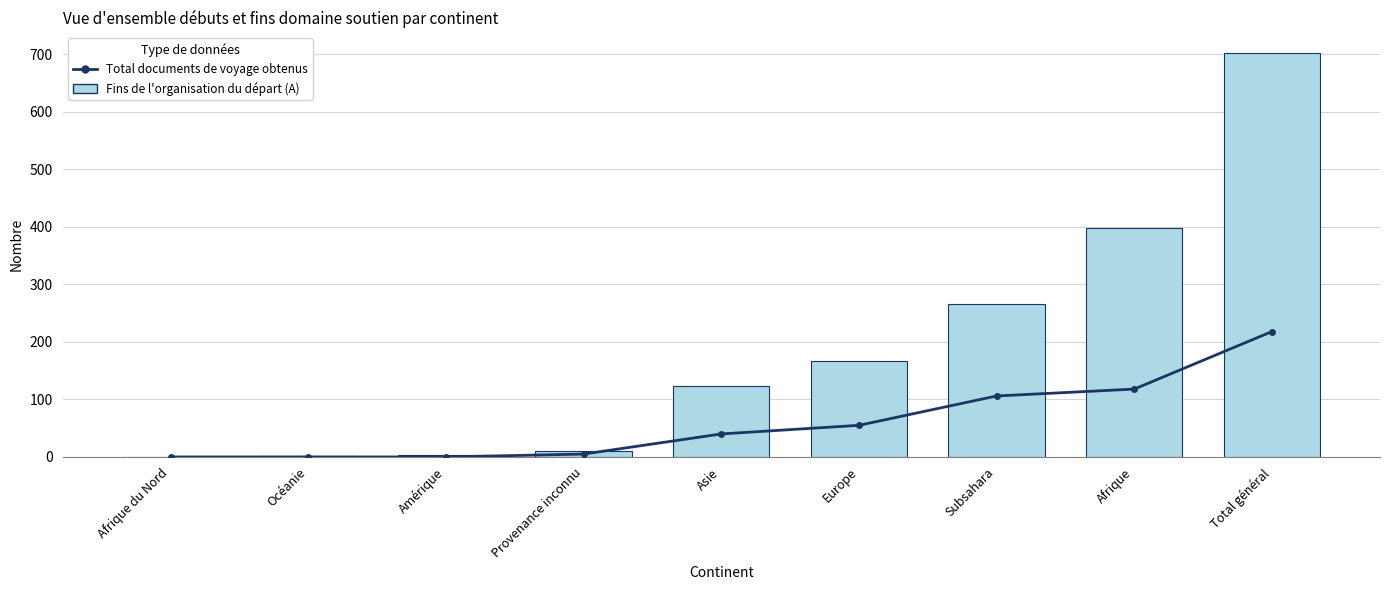

Reading left to right, transcribe all the data shown in this chart.

Total documents de voyage obtenus: Afrique du Nord=0	Océanie=0	Amérique=0	Provenance inconnu=5	Asie=40	Europe=55	Subsahara=106	Afrique=118	Total général=218
Fins de l'organisation du départ (A): Afrique du Nord=0	Océanie=2	Amérique=3	Provenance inconnu=10	Asie=123	Europe=167	Subsahara=266	Afrique=398	Total général=703